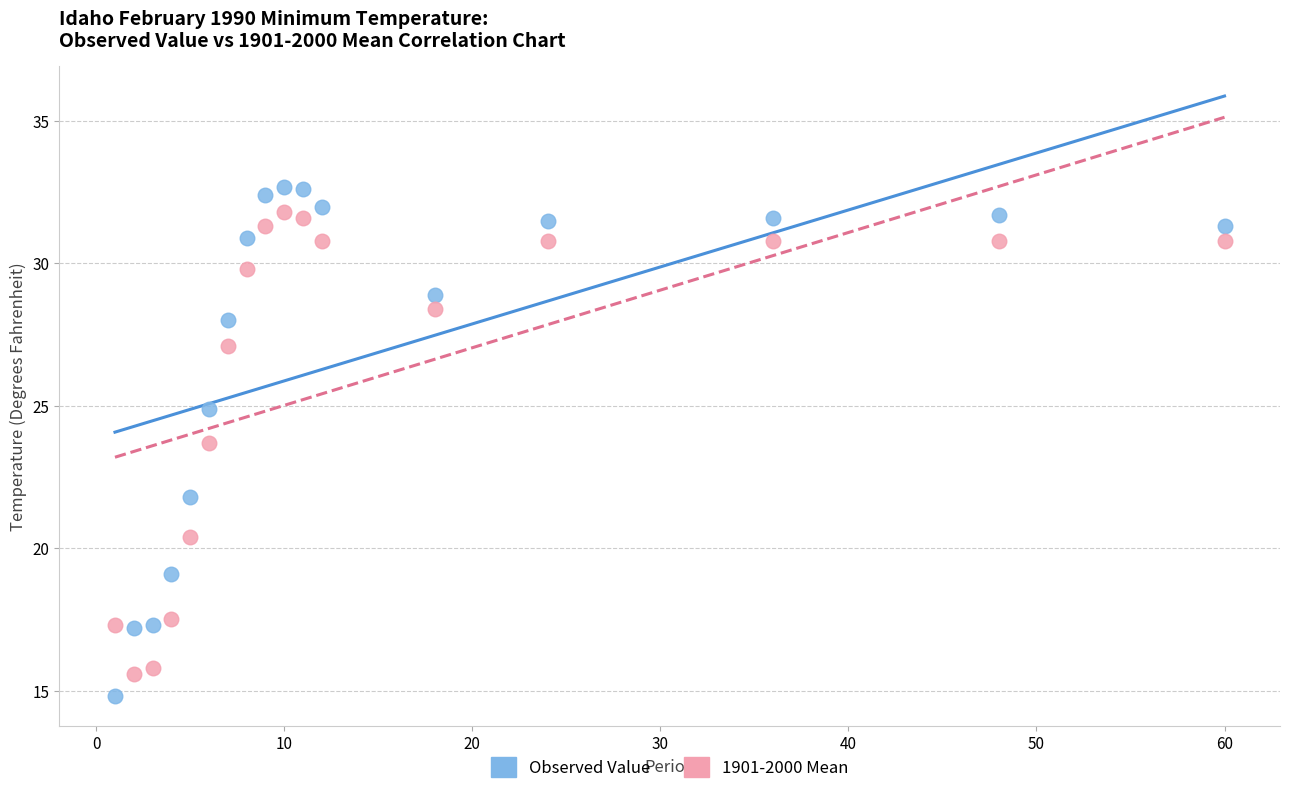

What is the X range (max minus min) for the scatter plot?

59.0